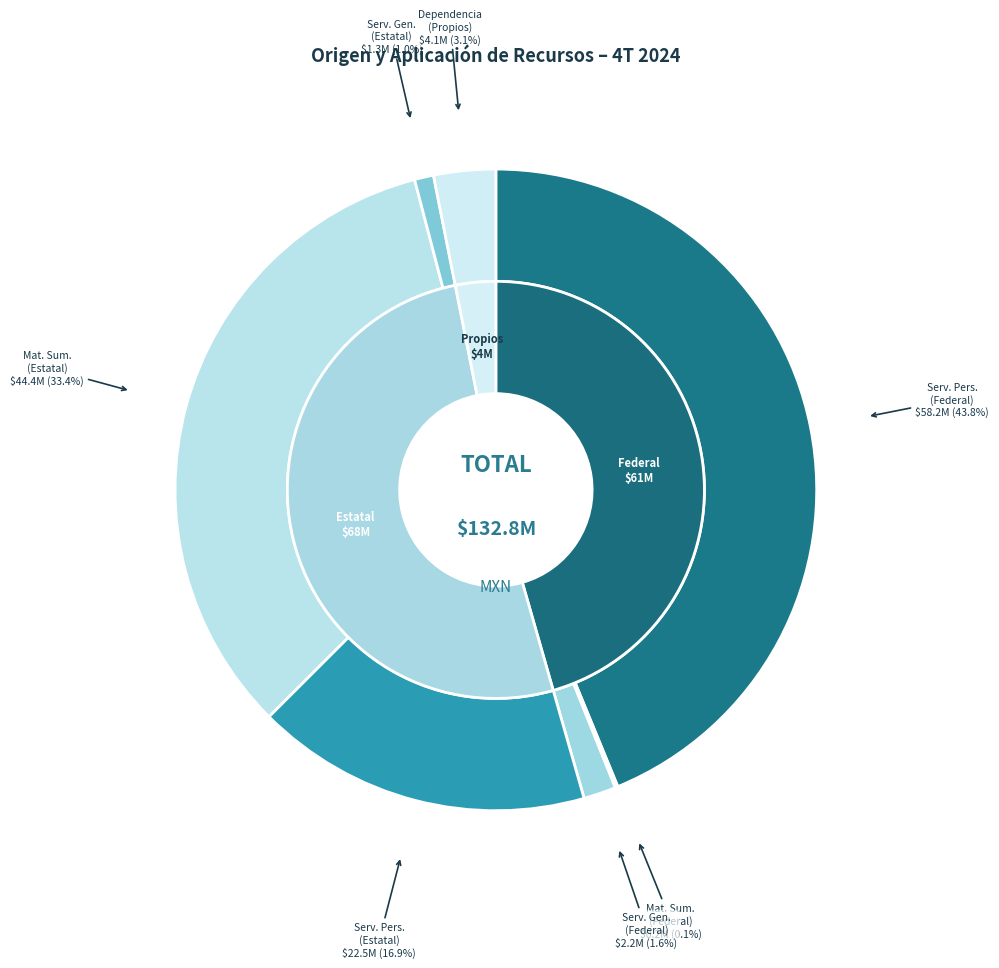

Combined, what portion of the pie is Servicios Personales (Estatal) and Servicios Personales (Federal)?

60.7%